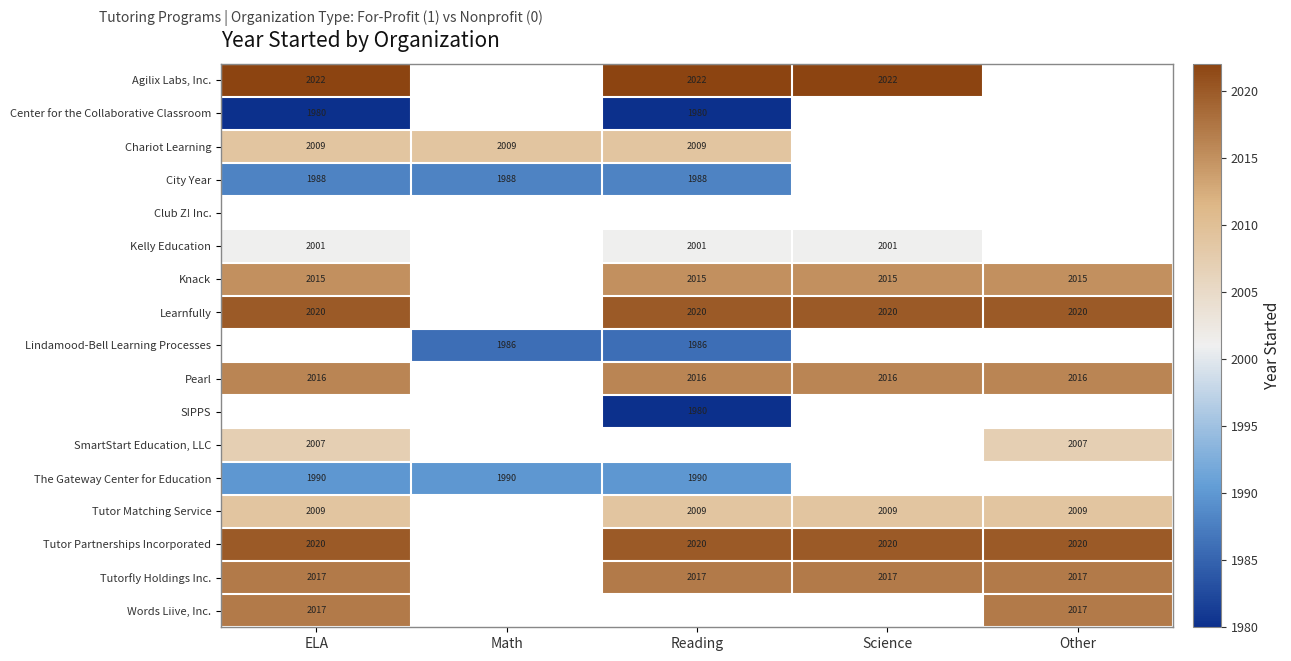

How many distinct data groups are displayed?

17